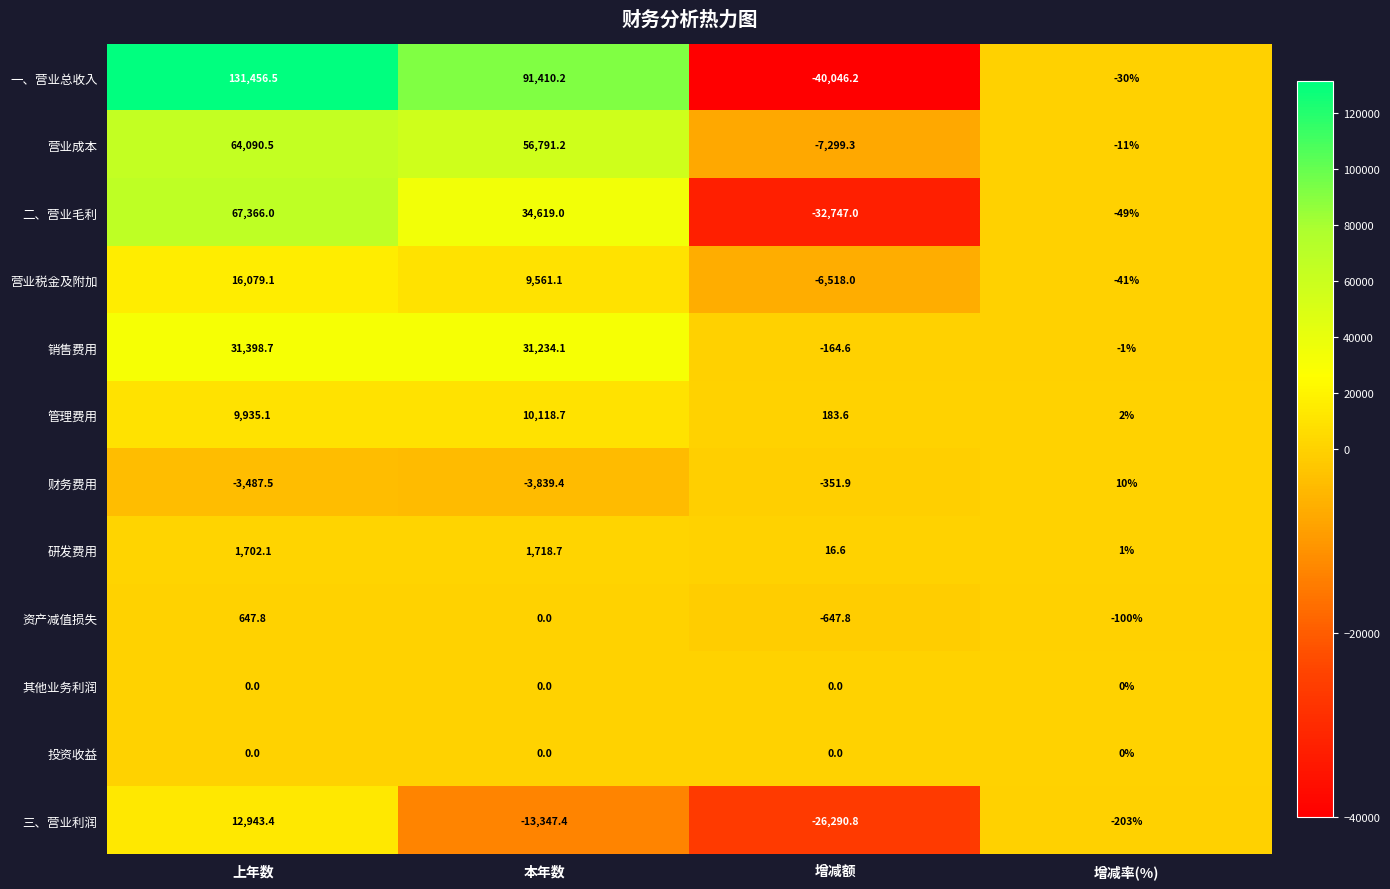

How many distinct data groups are displayed?

12